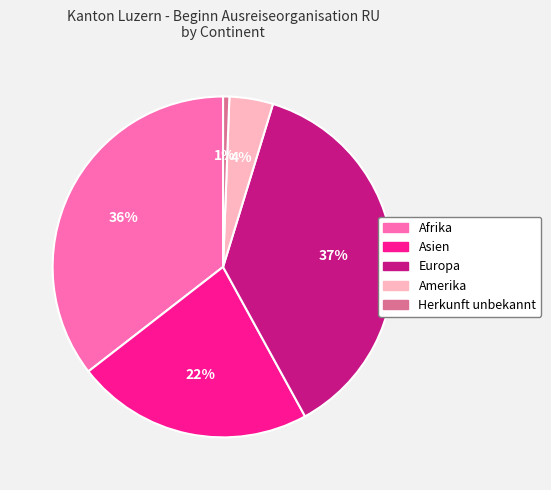

Does any single category account for the majority?

No